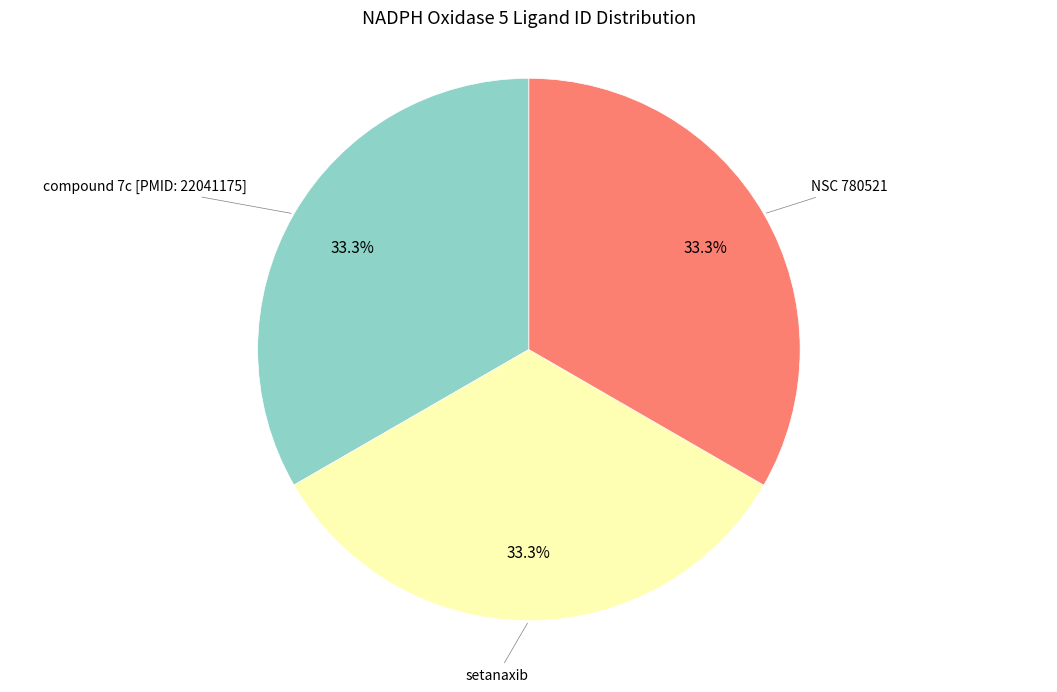

Count the number of slices in the pie.

3